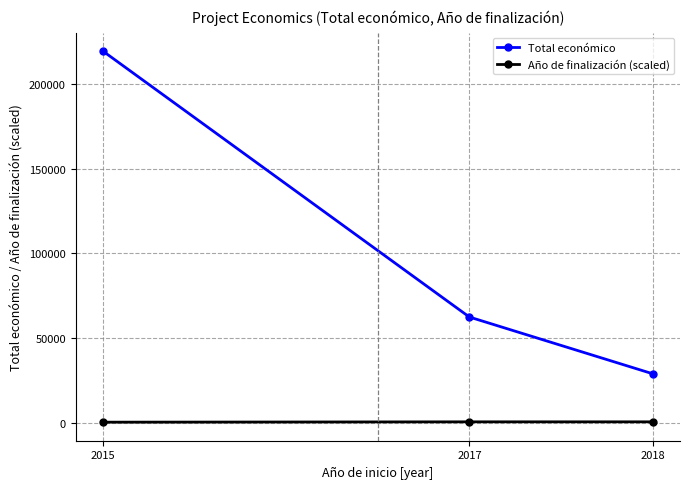

At how many categories does at least one series exceed 26850?

3